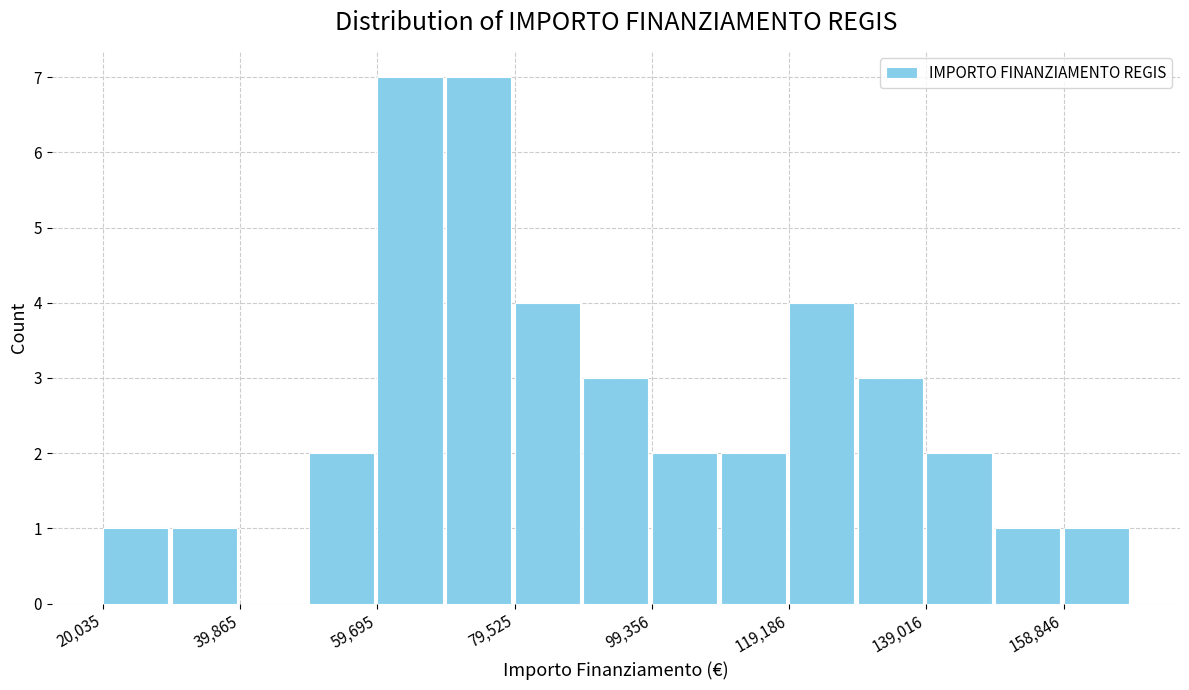

Reading left to right, transcribe this chart: for each bar, give the range it covers on the x-axis and its height. Neither the bar edges nor the heights are printed on the chart, so give them approximately, as read against the axes.

20000 to 30000: 1
30000 to 40000: 1
40000 to 50000: 0
50000 to 60000: 2
60000 to 70000: 7
70000 to 80000: 7
80000 to 90000: 4
90000 to 100000: 3
100000 to 110000: 2
110000 to 120000: 2
120000 to 130000: 4
130000 to 140000: 3
140000 to 148000: 2
148000 to 158000: 1
158000 to 168000: 1